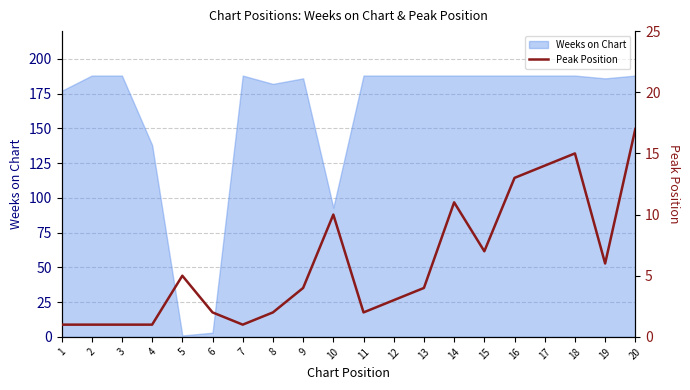

What is the highest value of the Weeks on Chart series?

188